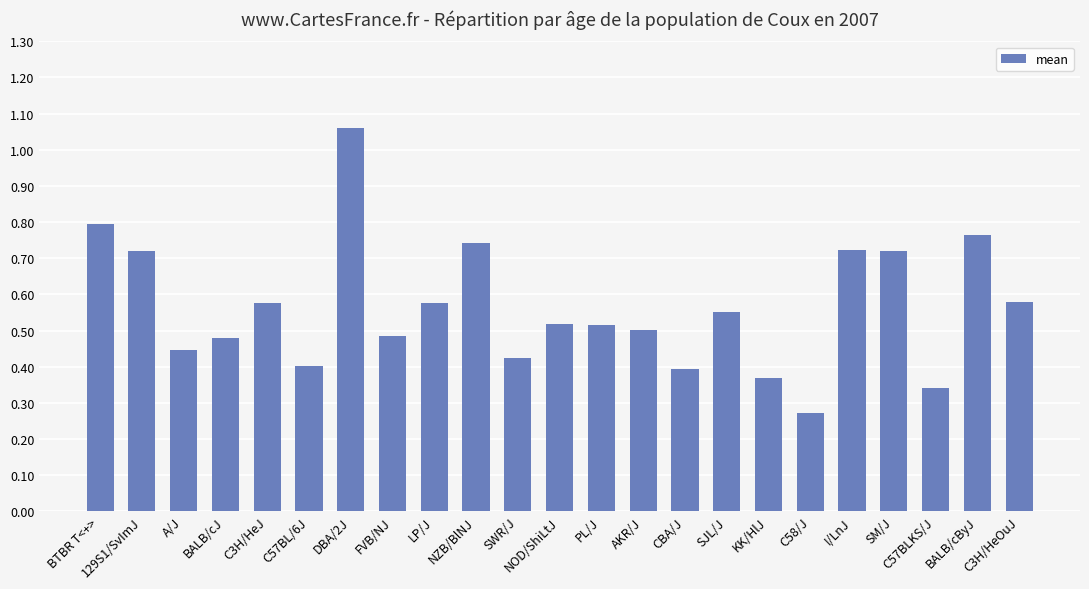

What is the sum of the values at CBA/J and SJL/J?

0.9